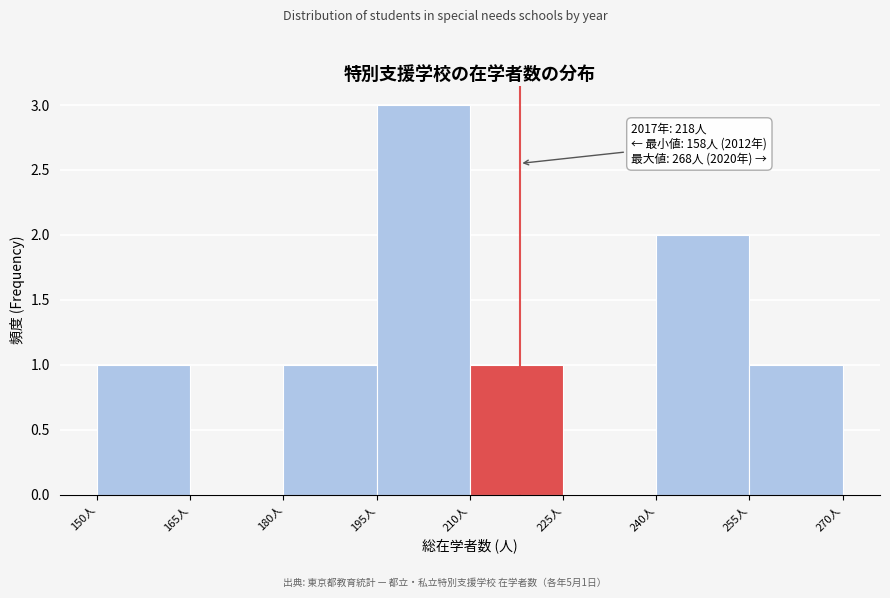

Which range on the x-axis has the tallest bar?

195 to 210